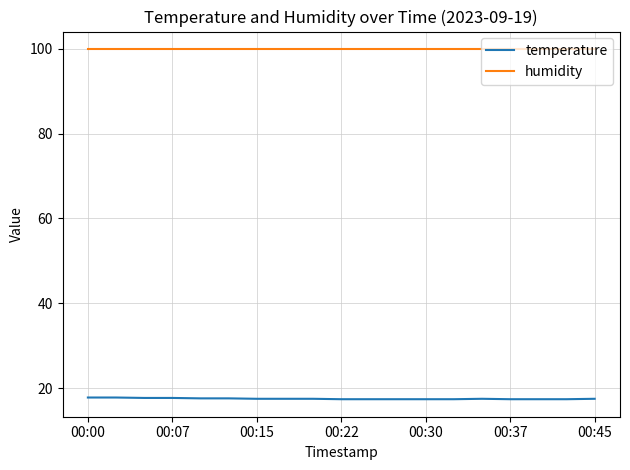

List the series in order of their peak value, lowest first.

temperature, humidity